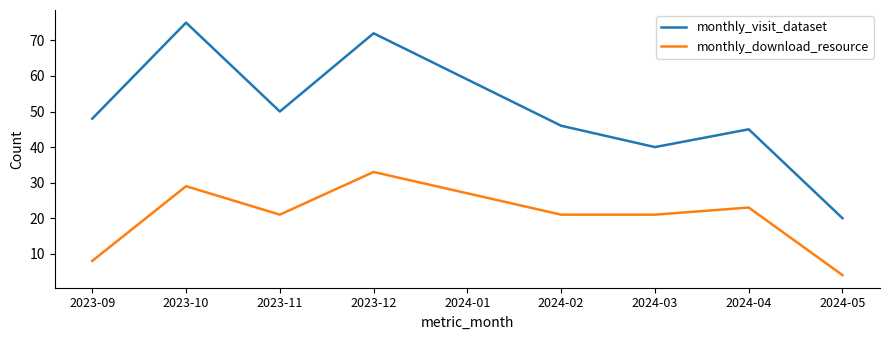

At which label does monthly_download_resource first exceed 21?

2023-10